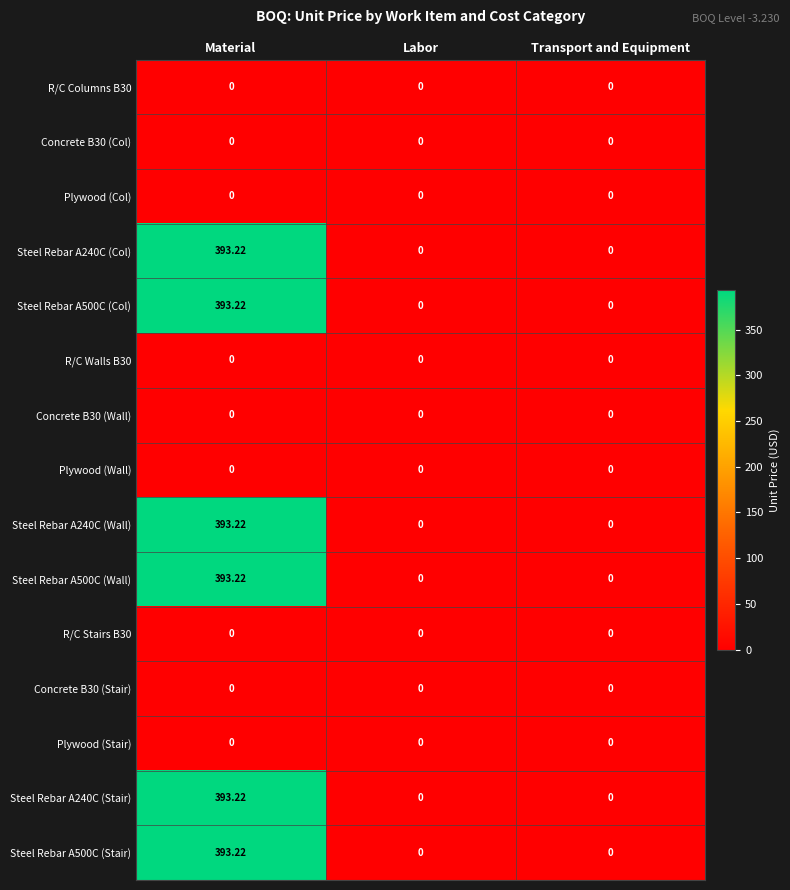

At which category is the sum across all series the highest?

Material